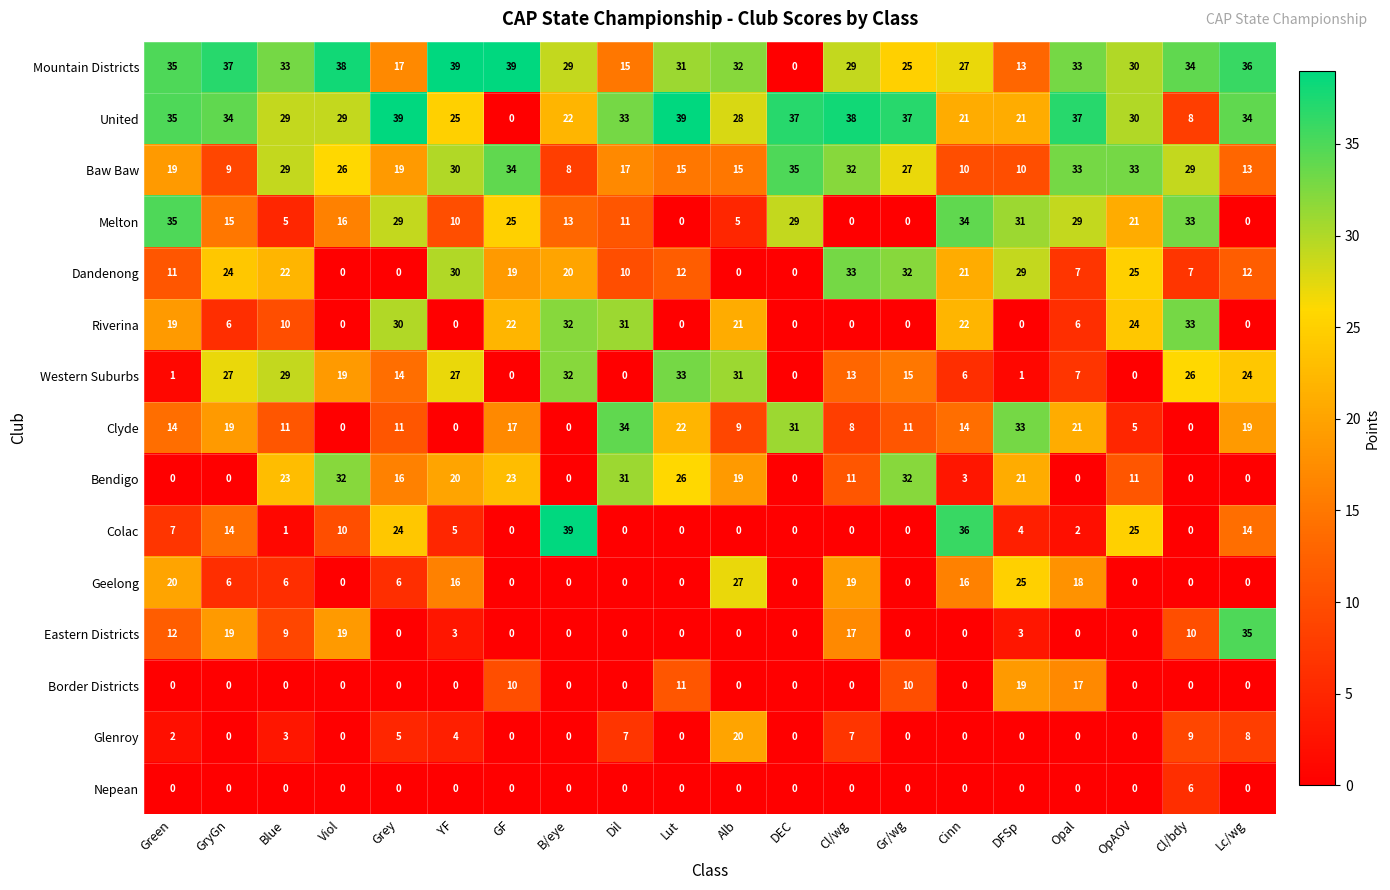

True or false: Mountain Districts has a value of 33 at Blue.

True